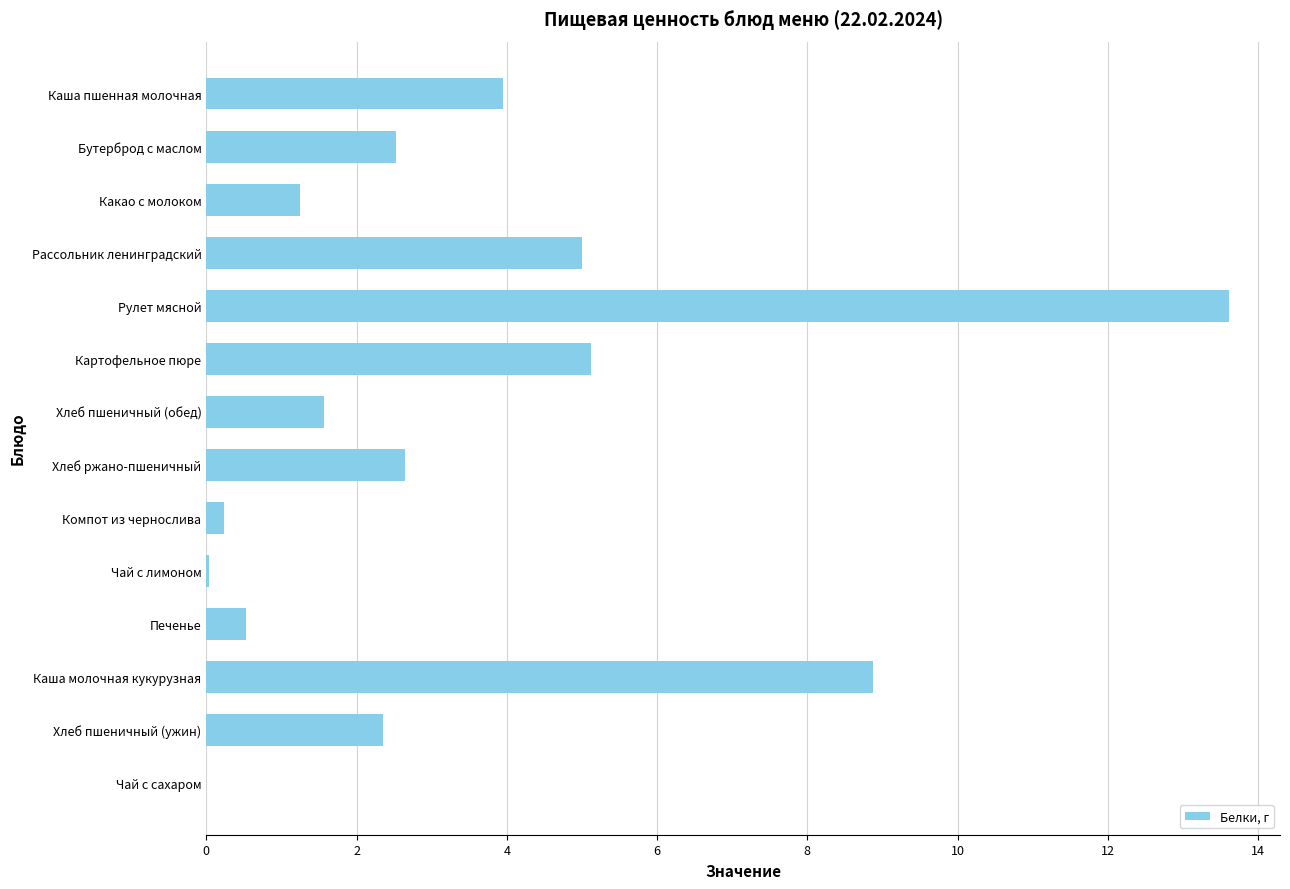

Are the bars horizontal?

Yes